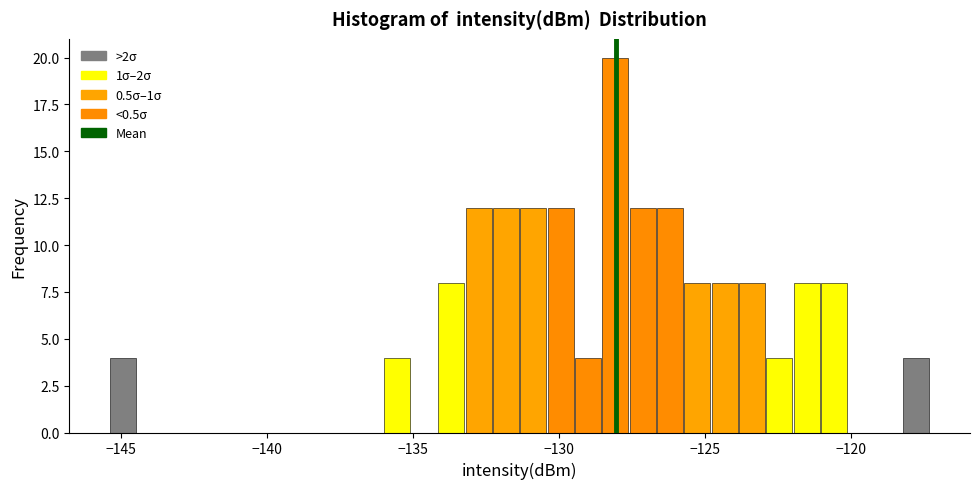

Read against the x-axis, roughly where is the centre of the tallest bar?

-128.0